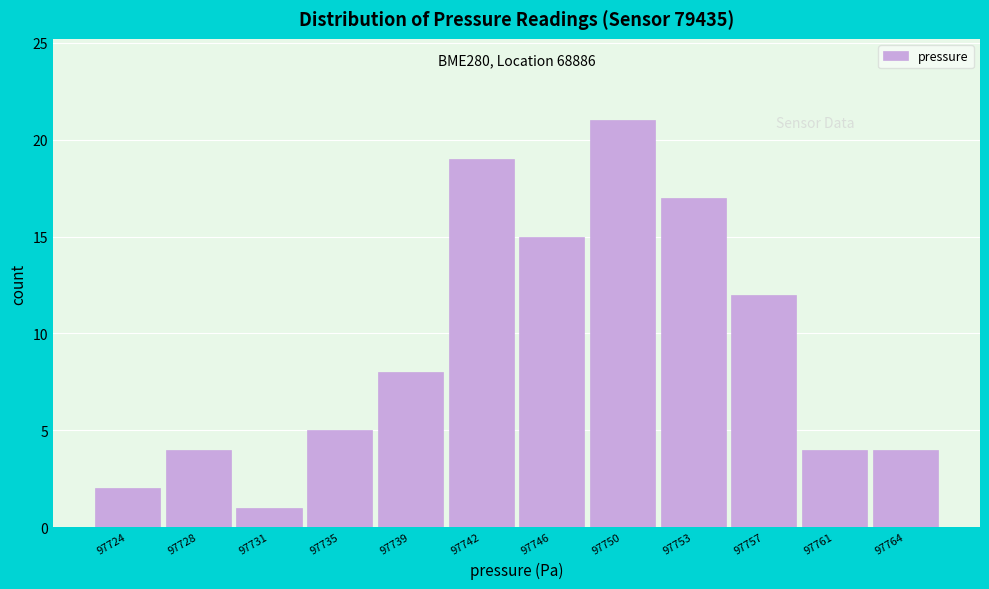

Reading left to right, extract all data points from this chart.

2	4	1	5	8	19	15	21	17	12	4	4